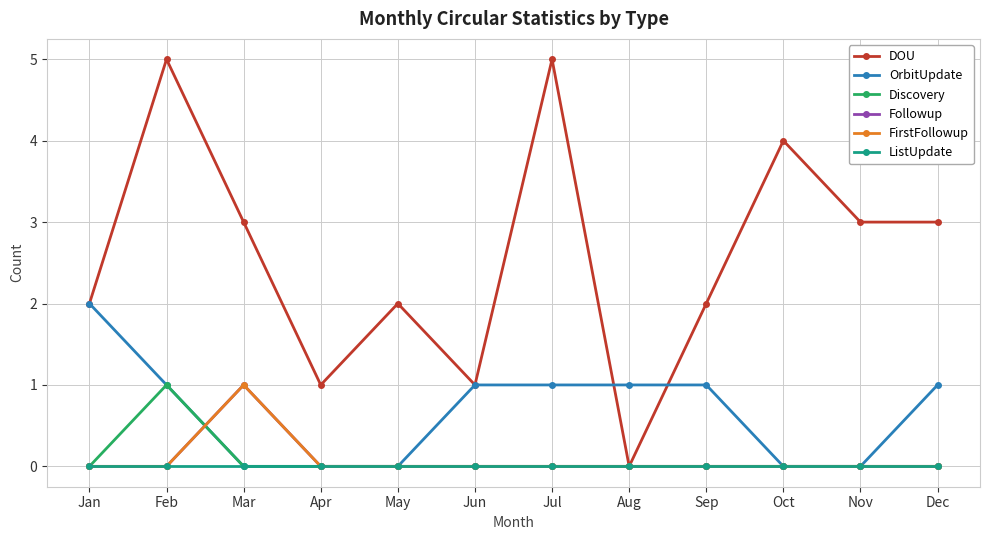

Which category has the highest value in the FirstFollowup series?

Mar